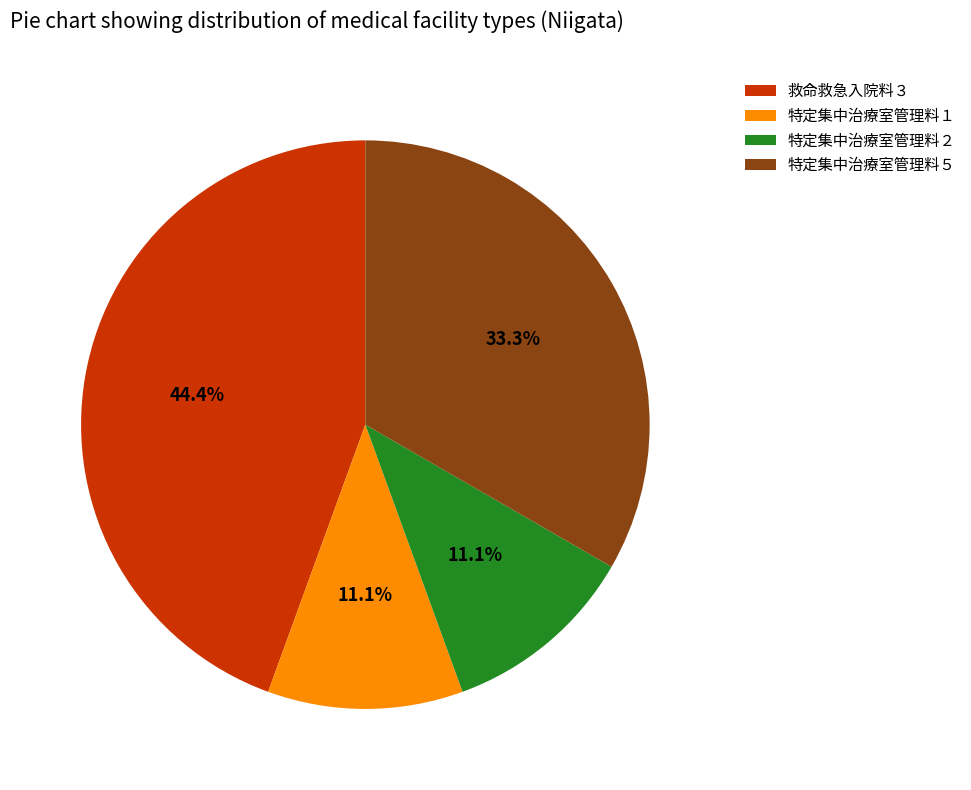

Which slice is the largest?

救命救急入院料３